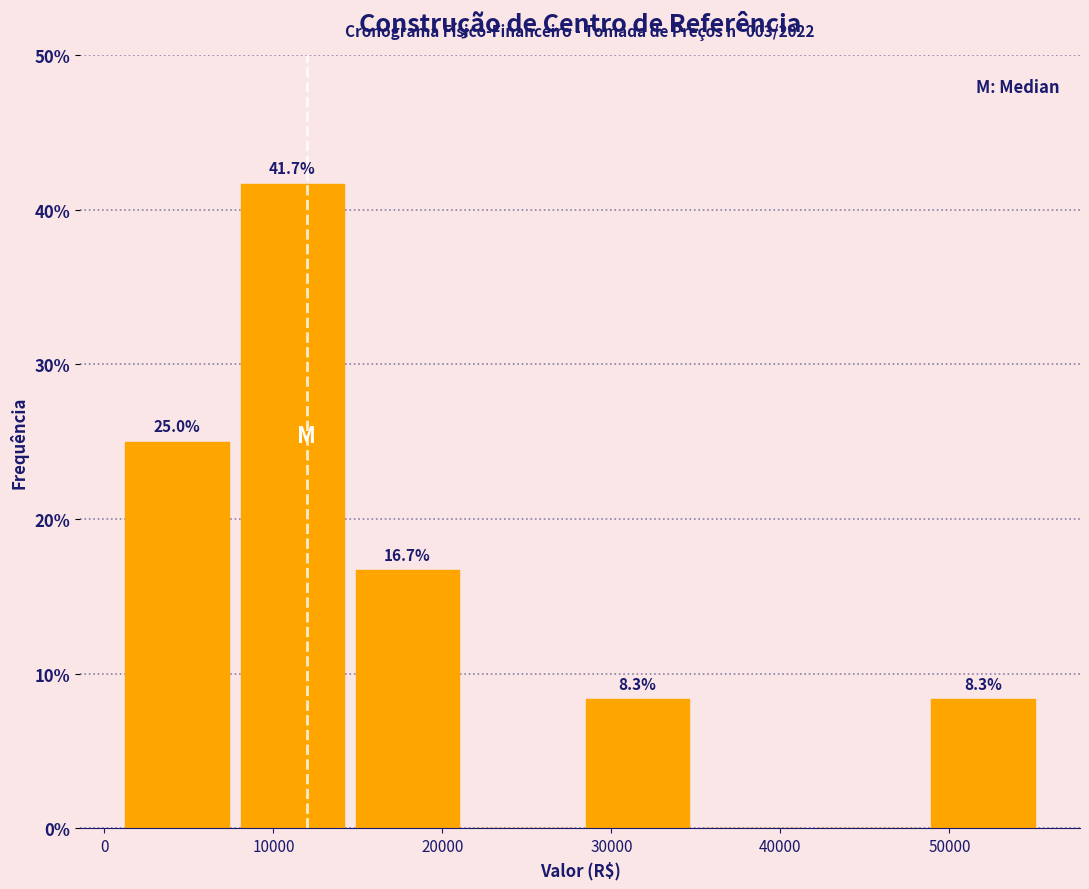

Over which range of the x-axis is the bar tallest?

8000 to 15000